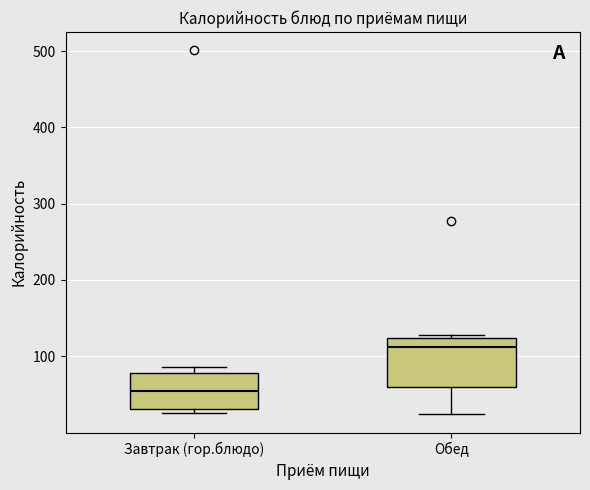

Where is the lower edge of the box for Завтрак (гор.блюдо) on the y-axis? The values are not printed on the chart, so give them approximately, as read against the axis.

30